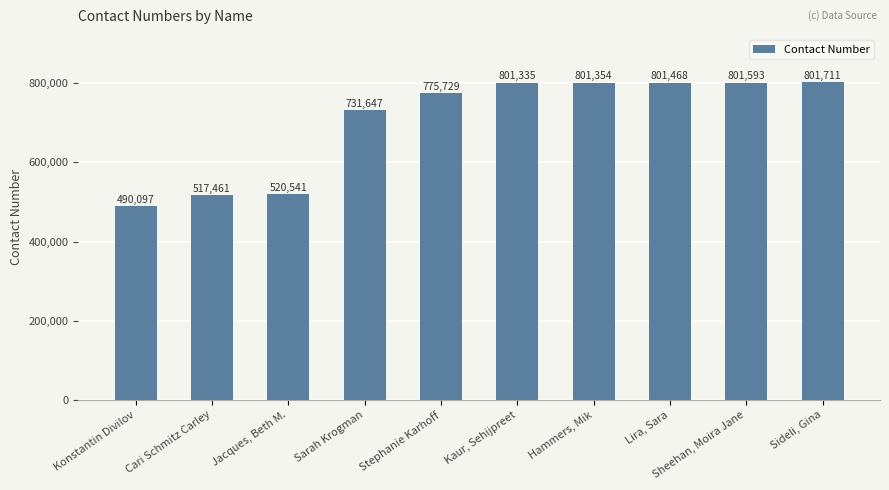

What is the label of the 4th bar from the right?

Hammers, Mik